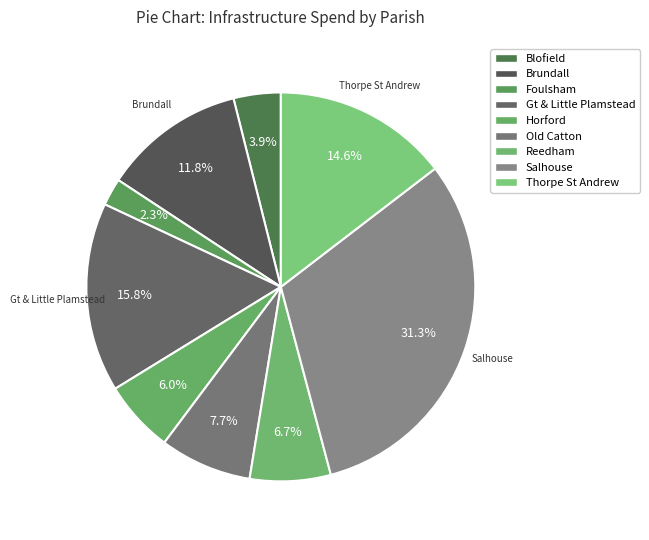

How many segments does this pie chart have?

9